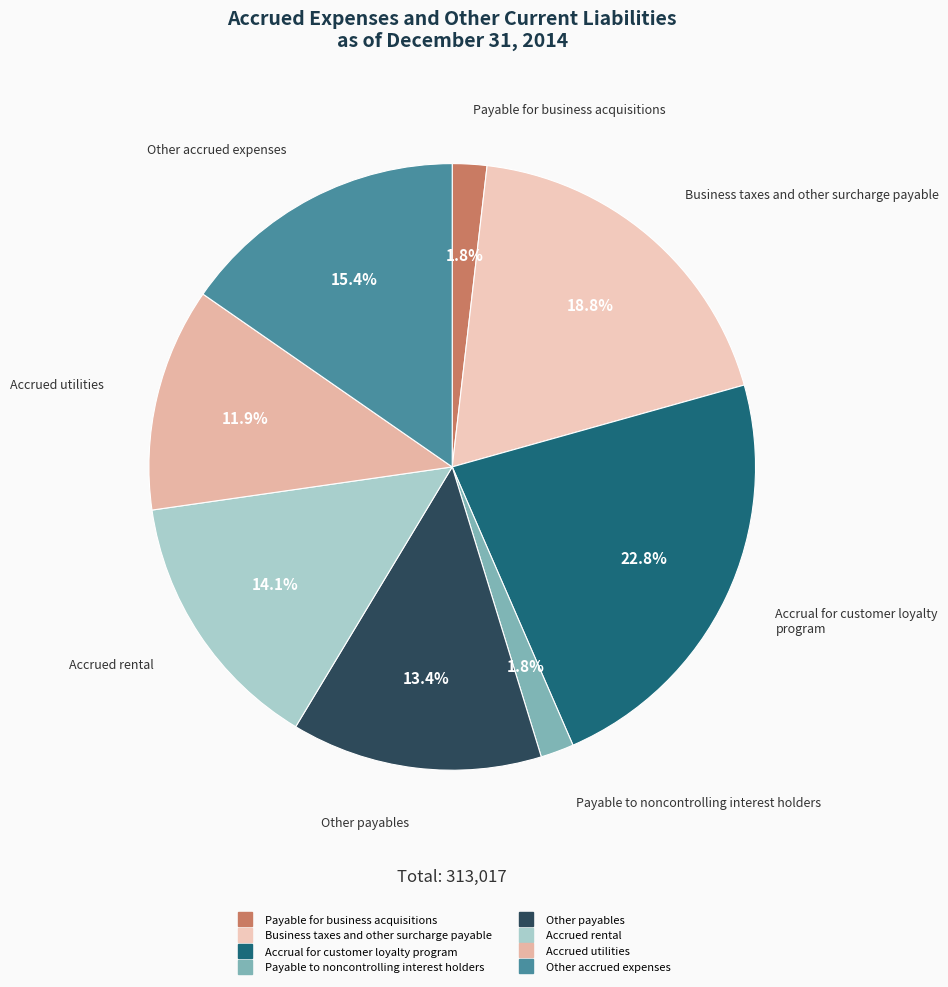

Does any single category account for the majority?

No